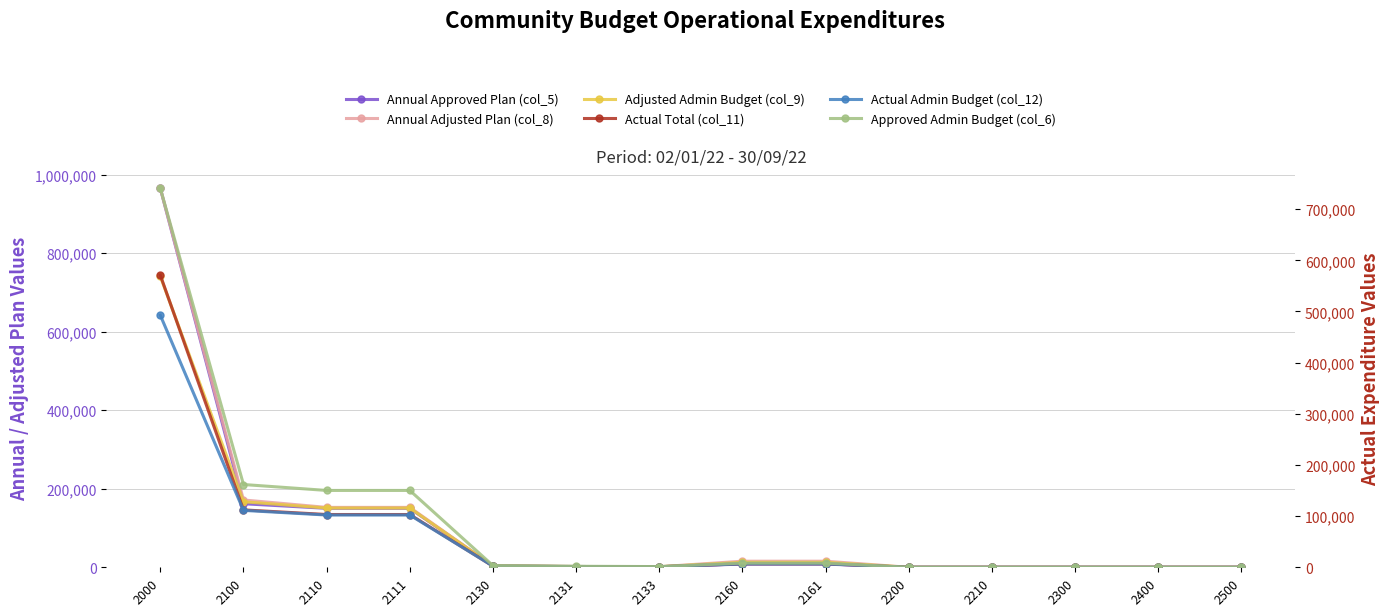

Rank the series at 2131 from highest to lowest value.

Annual Approved Plan (col_5), Annual Adjusted Plan (col_8), Adjusted Admin Budget (col_9), Approved Admin Budget (col_6), Actual Total (col_11), Actual Admin Budget (col_12)